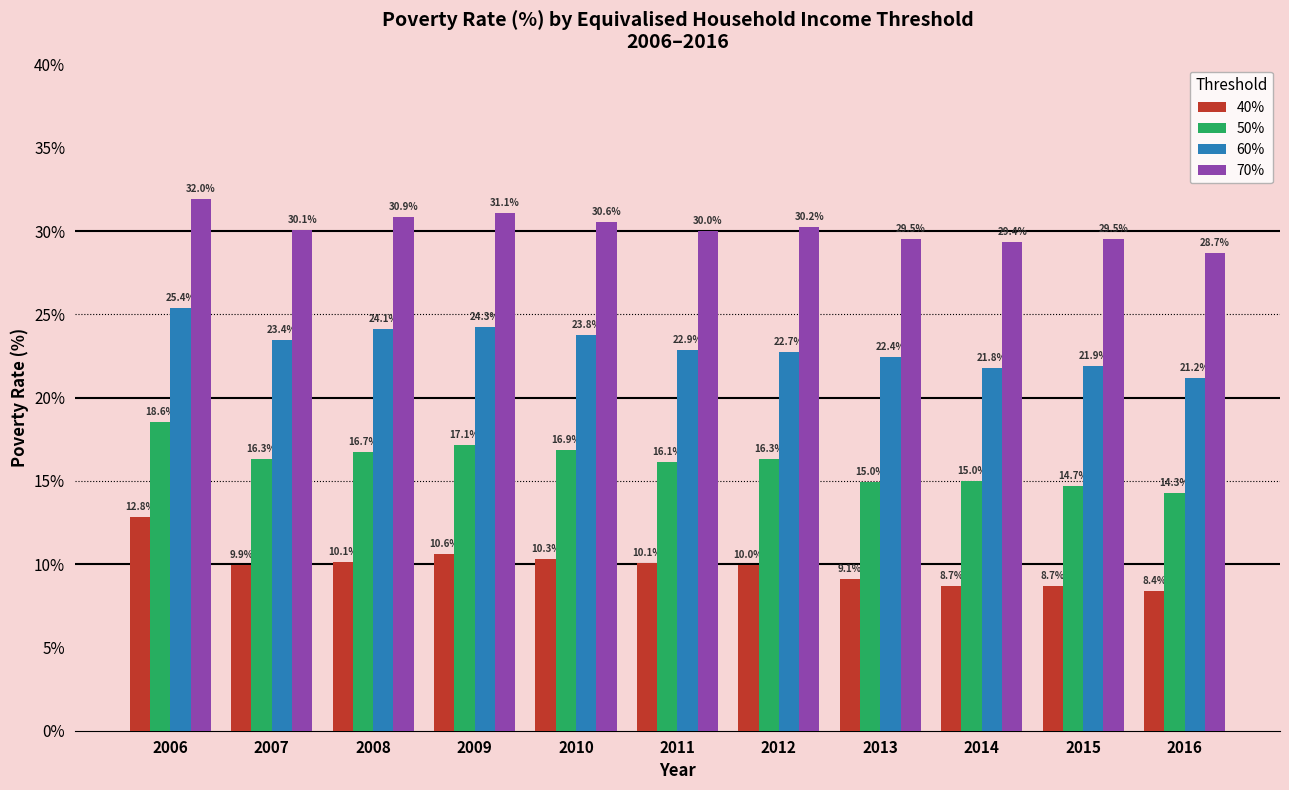

True or false: 70% has a value of 49.1 at 2011.

False